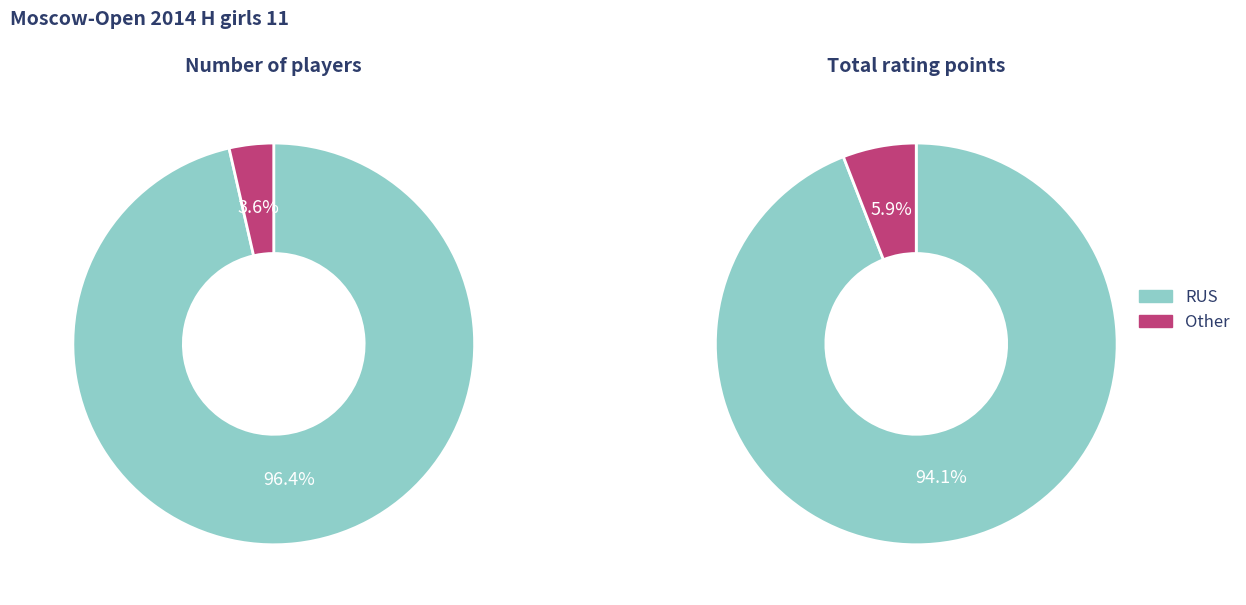

What portion of the pie excludes RUS?

3.6%